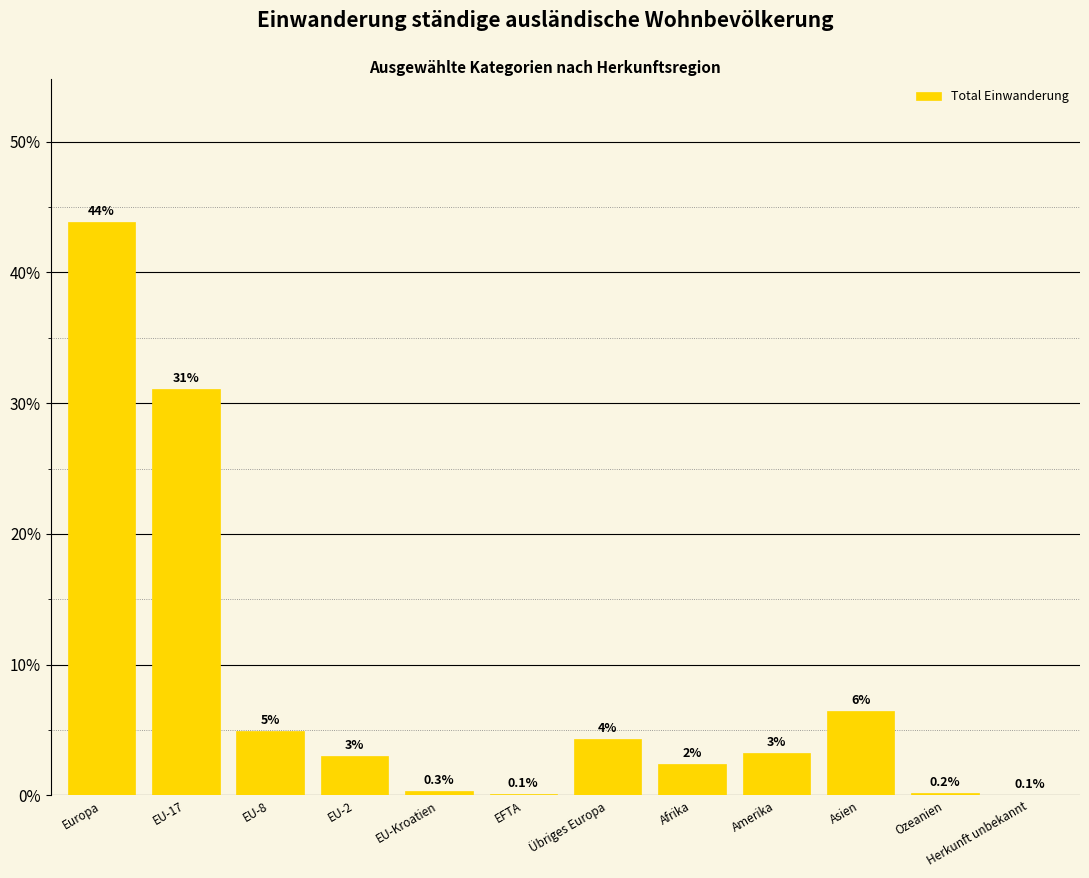

True or false: the data shows 0.1 at Herkunft unbekannt.

True